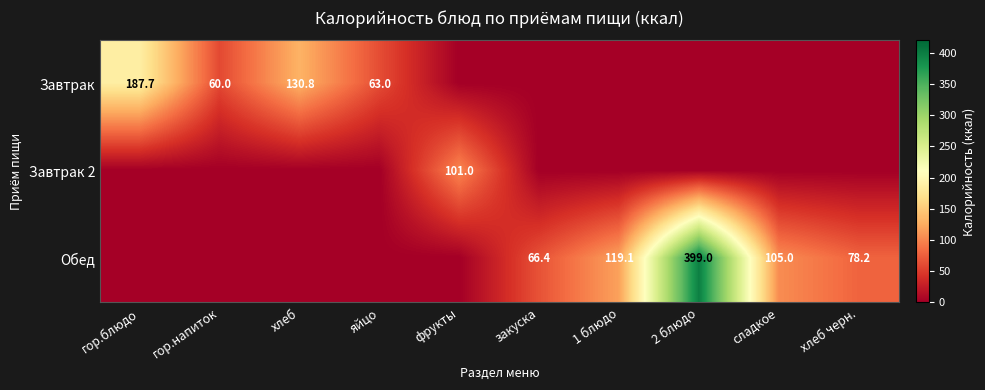

The Обед series shows 399.0 at 2 блюдо. True or false?

True